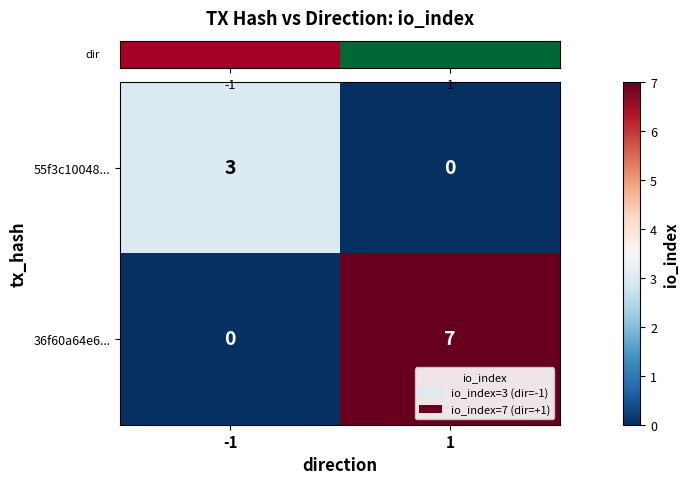

What value does the 55f3c10048... series have at -1?

3